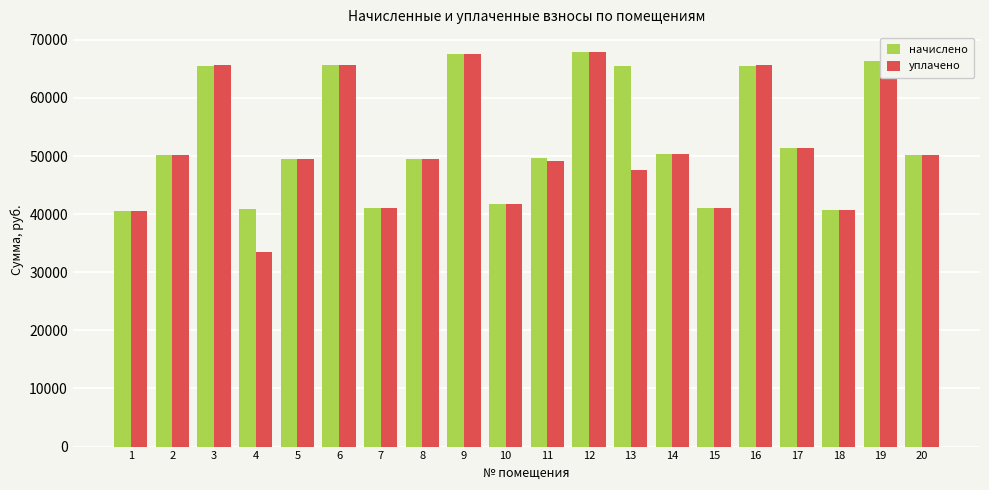

Is the value of уплачено at 15 greater than the value of начислено at 3?

No